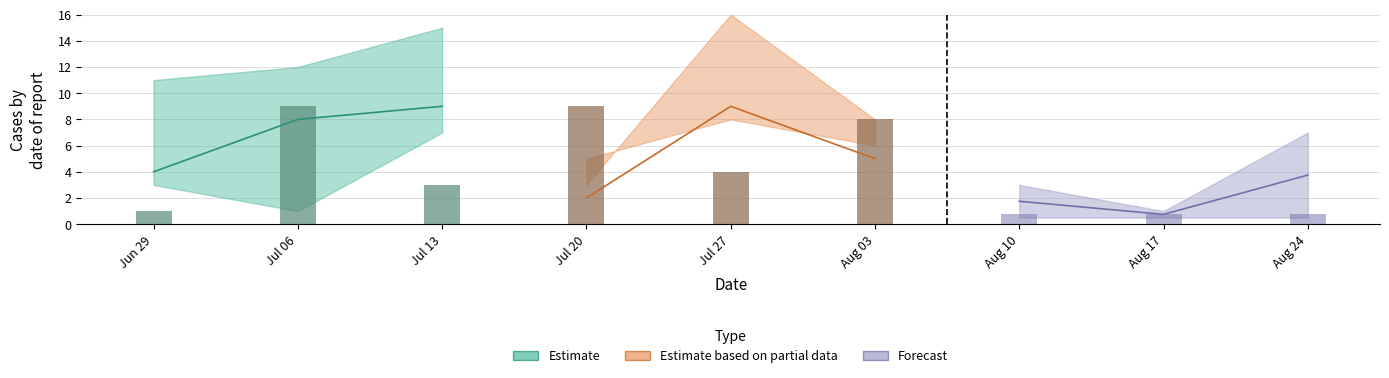

What is the difference between the highest and lowest values at 2?

8